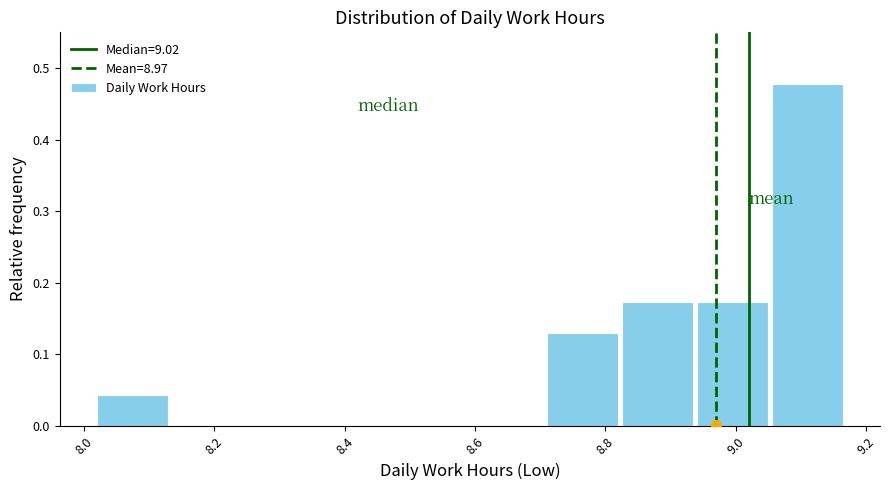

What is the height of the bar covering 8.940 to 9.055 on the x-axis? Neither the bar edges nor the heights are printed on the chart, so give them approximately, as read against the axes.

0.17